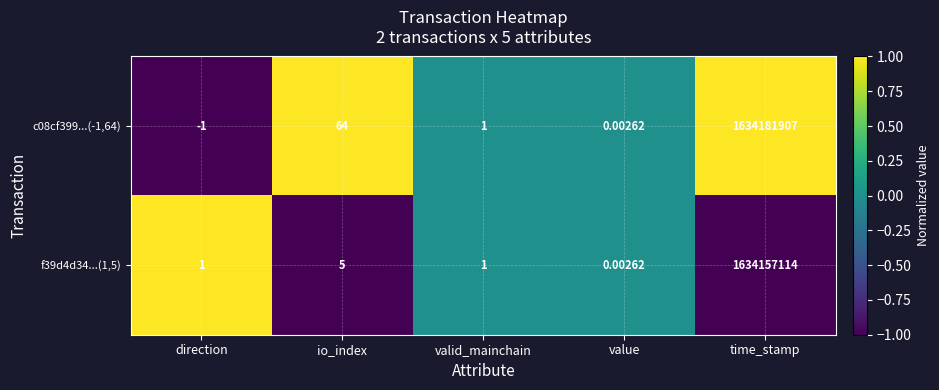

Which label corresponds to the smallest value in the chart?

direction